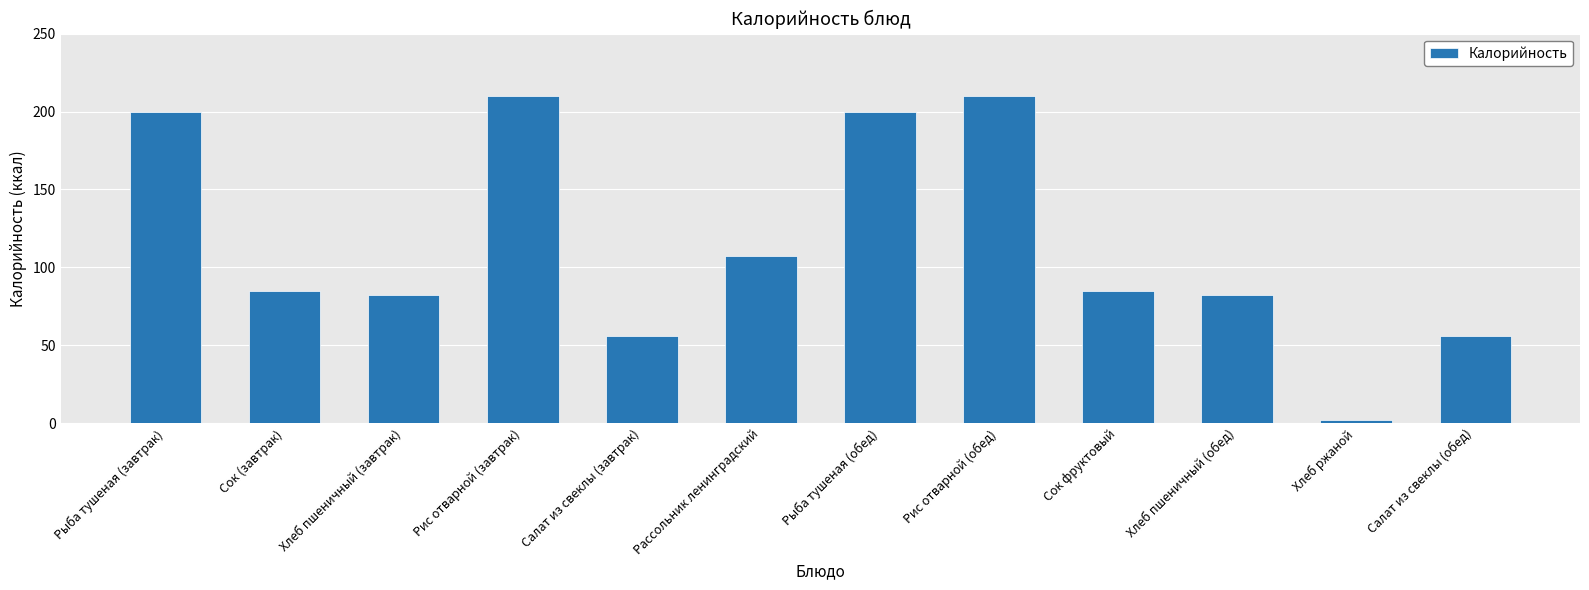

At which label does the data first exceed 85?

Рыба тушеная (завтрак)